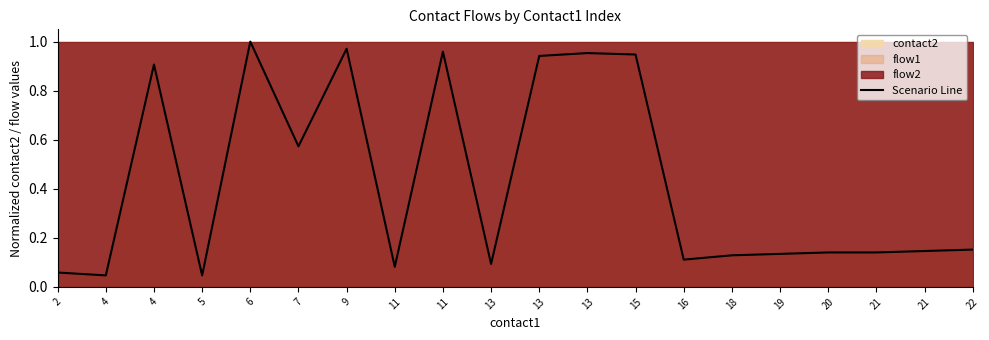

What is the greatest value displayed?

1.0